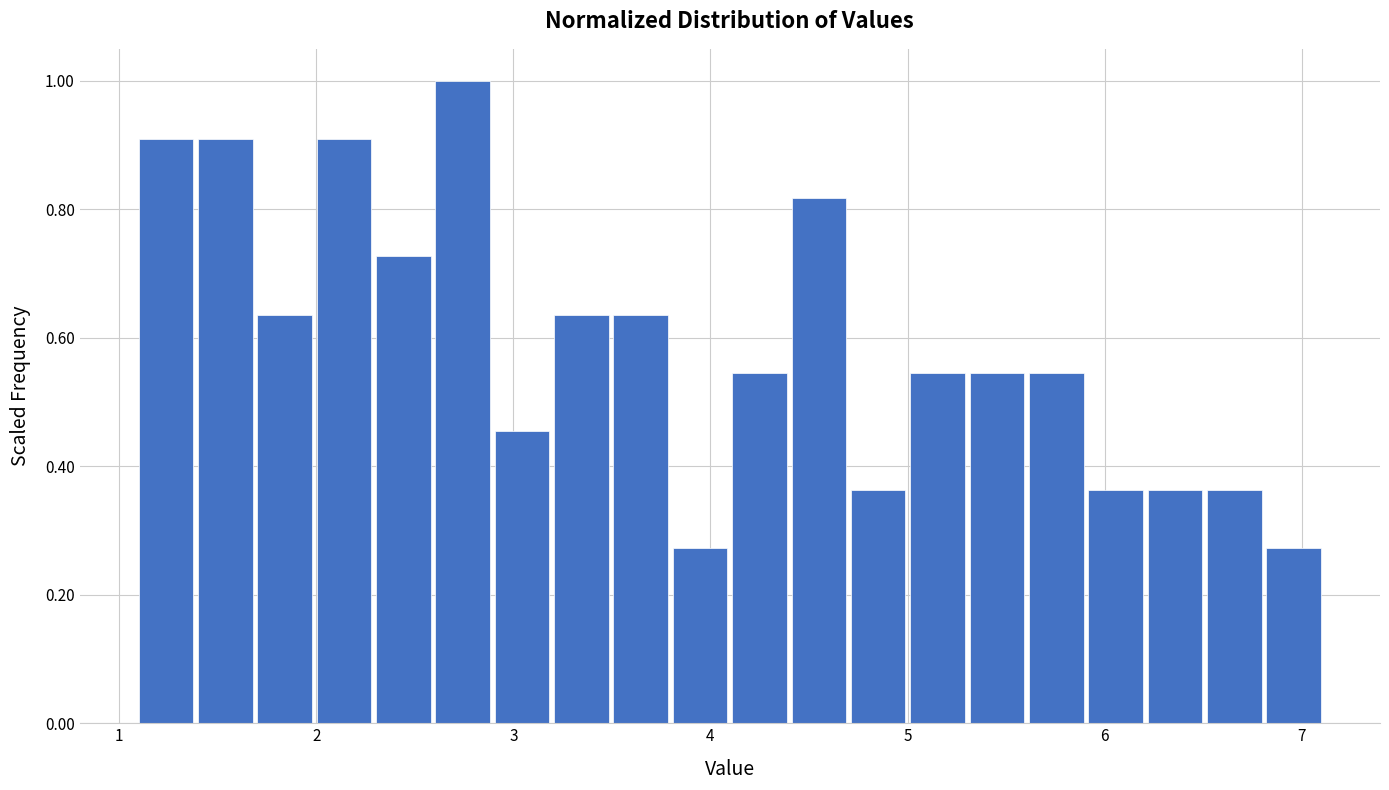

Read against the x-axis, roughly where is the centre of the tallest bar?

2.7